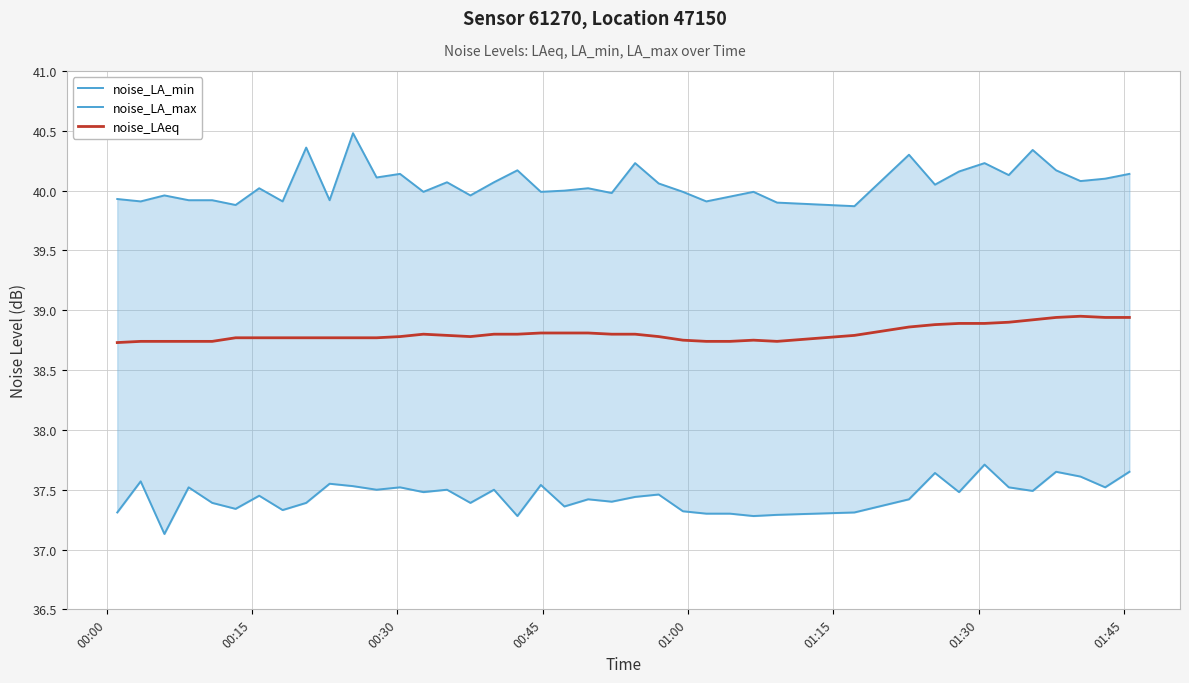

What is the minimum value for noise_LAeq?

38.7